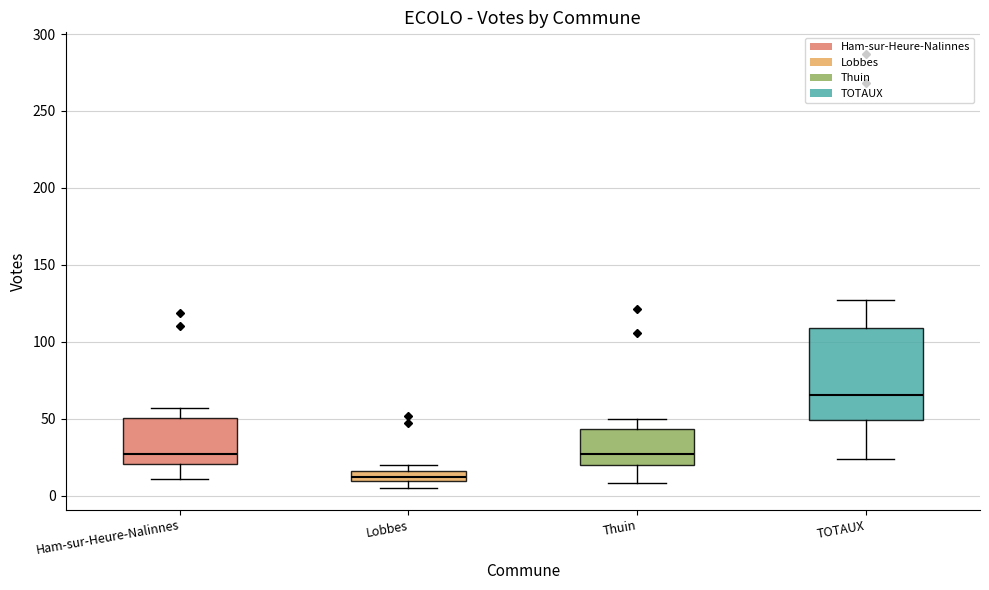

Which box has the highest median line?

TOTAUX